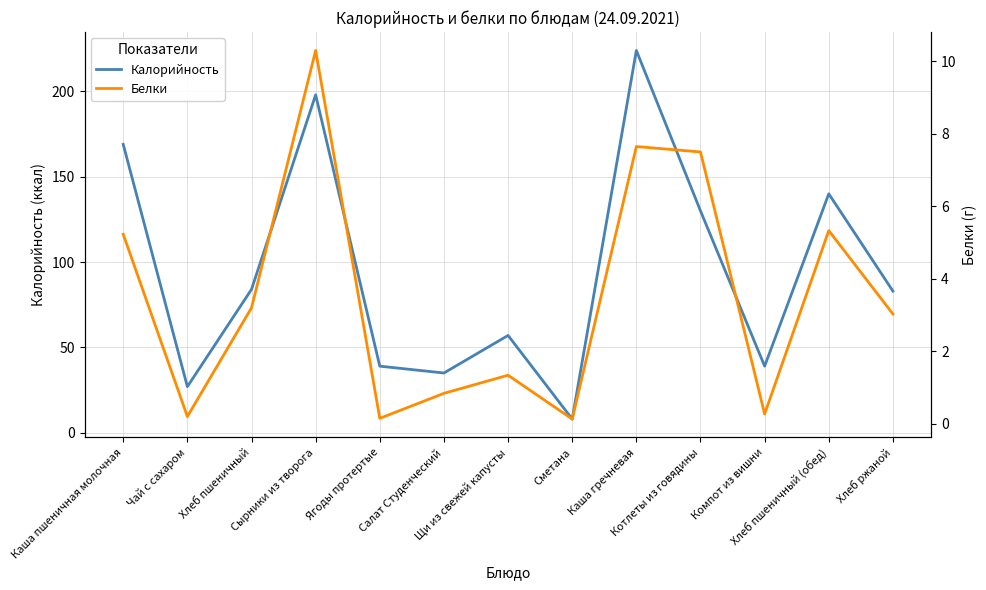

At which category does Калорийность reach its first local peak?

Сырники из творога